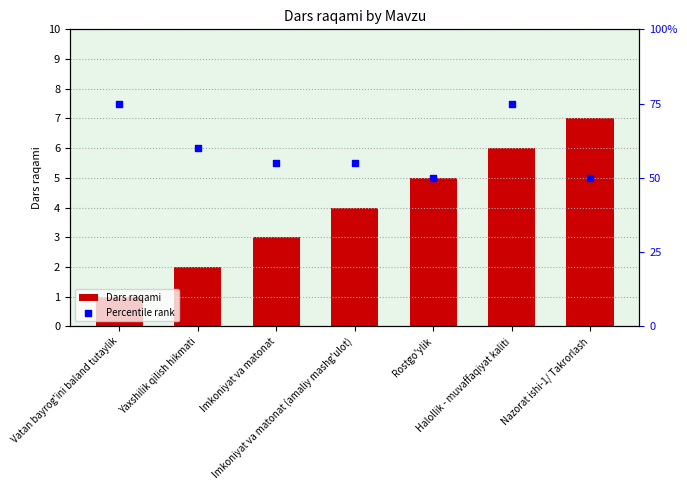

Which series has the widest spread of Y values?

Dars raqami